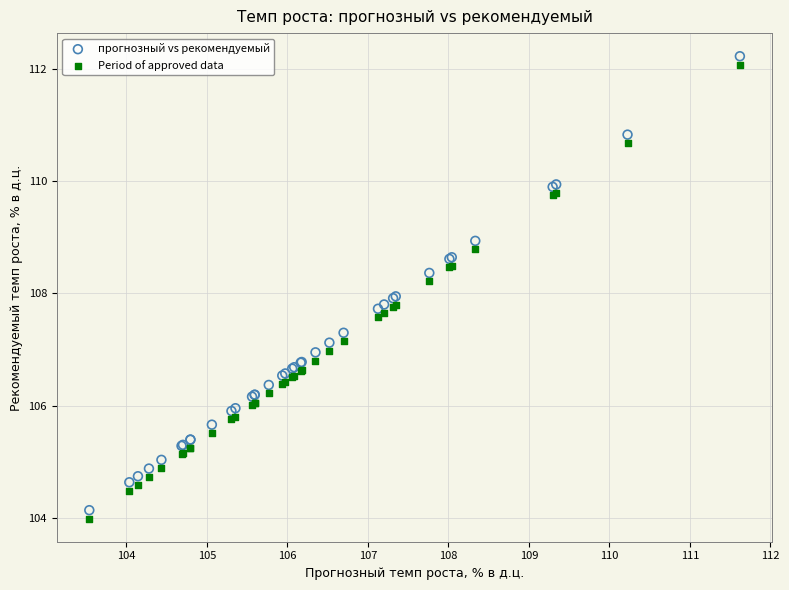

What is the X range (max minus min) for the scatter plot?

8.1